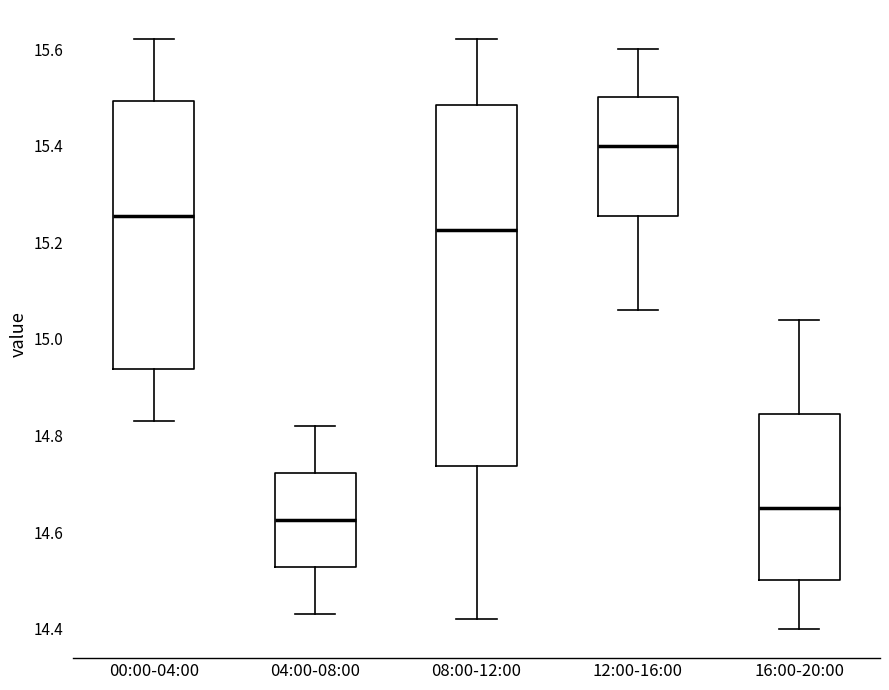

Where does the upper whisker of the box for 00:00-04:00 end on the y-axis? The values are not printed on the chart, so give them approximately, as read against the axis.

15.62